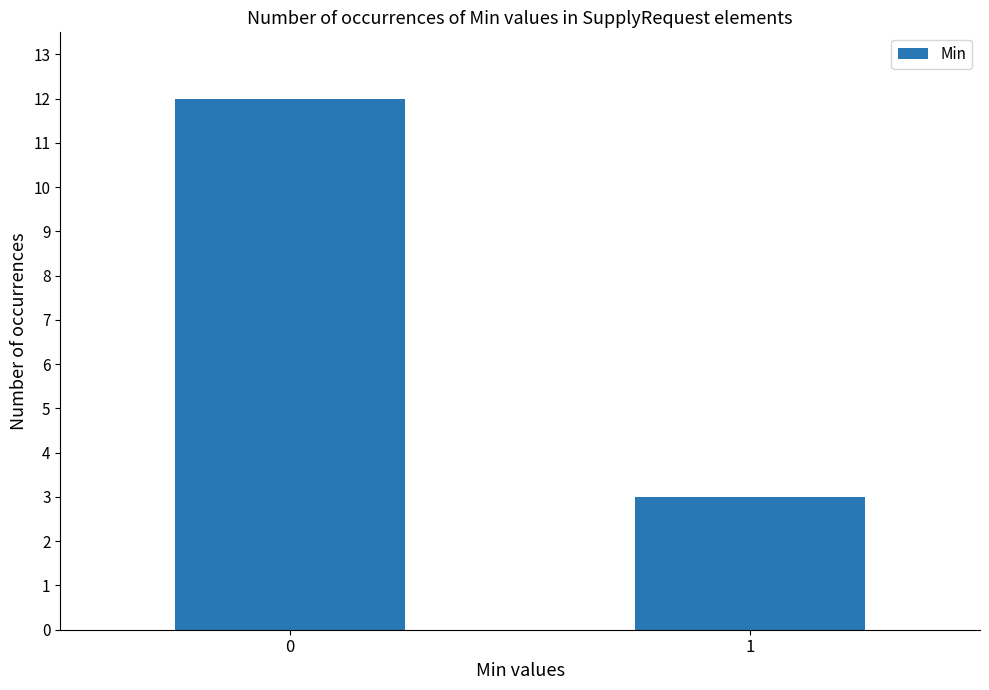

What is the value of the 1st bar from the left?

12